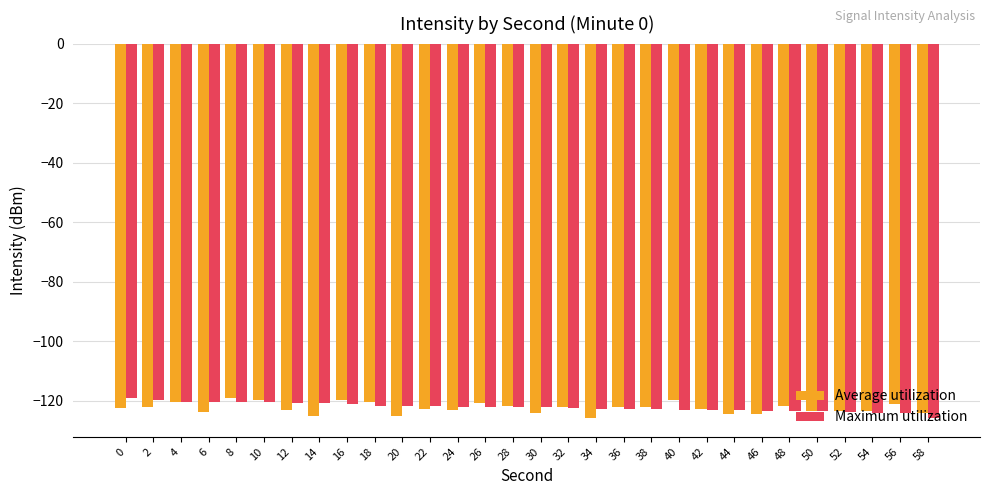

Is the value of Maximum utilization at 2 greater than the value of Average utilization at 24?

Yes